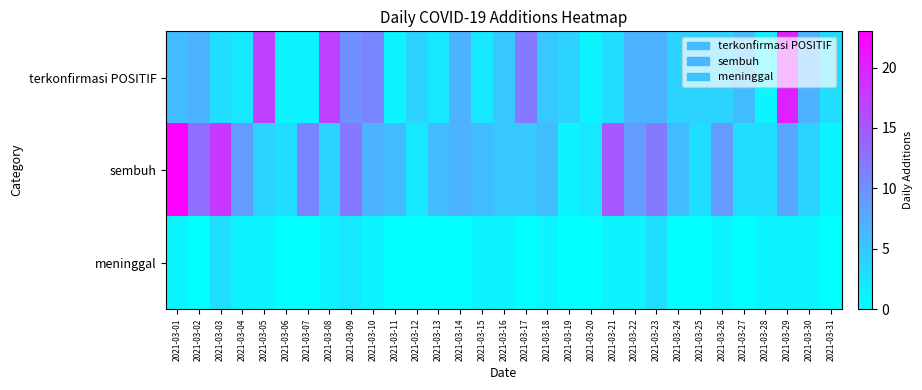

What is the total value across all series at 2021-03-13?

8